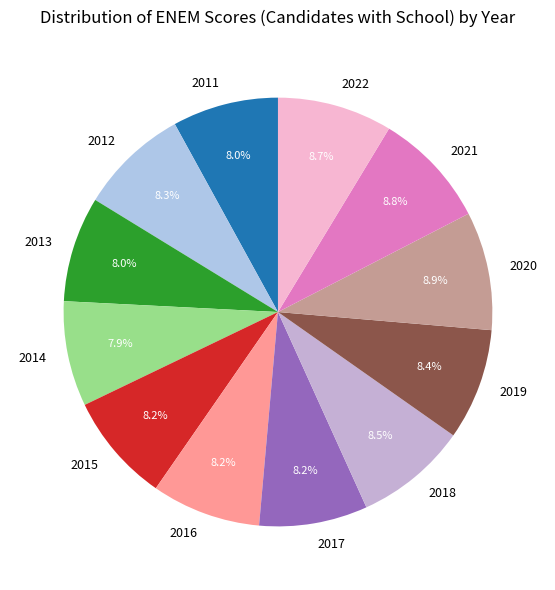

How much of the chart is everything except 2015?

91.8%